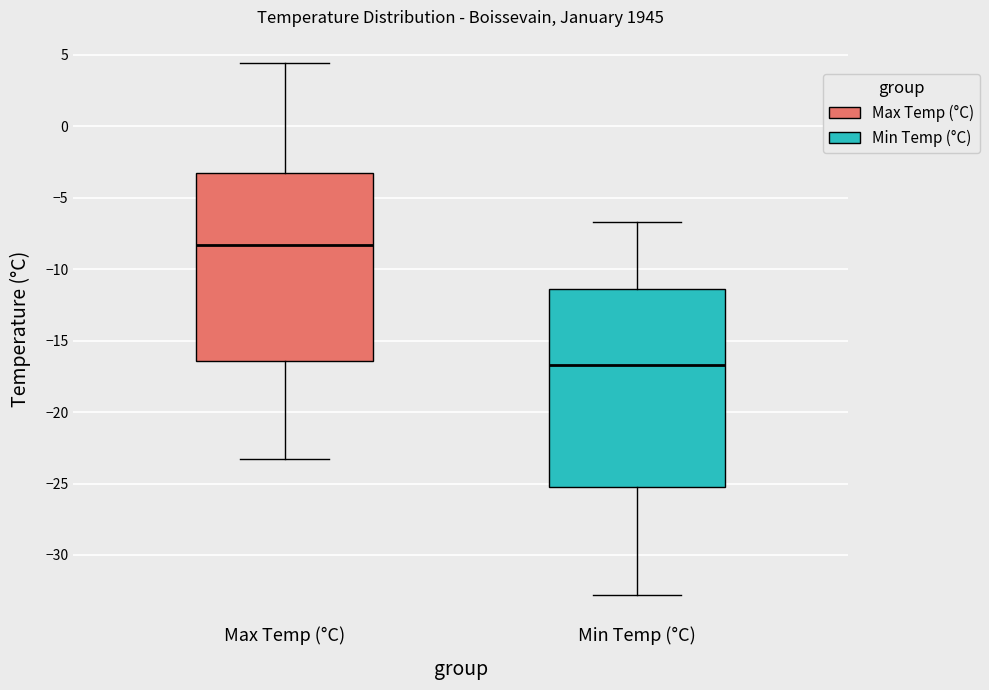

Reading left to right, read every box against the y-axis: the position of its median line, the range the box covers, and the ends of its whiskers. The values are not printed on the chart, so give them approximately, as read against the axis.

Max Temp (°C): median -8.5, box -16.5 to -3.5, whiskers -23.5 to 4.5
Min Temp (°C): median -16.5, box -25.0 to -11.5, whiskers -33.0 to -6.5